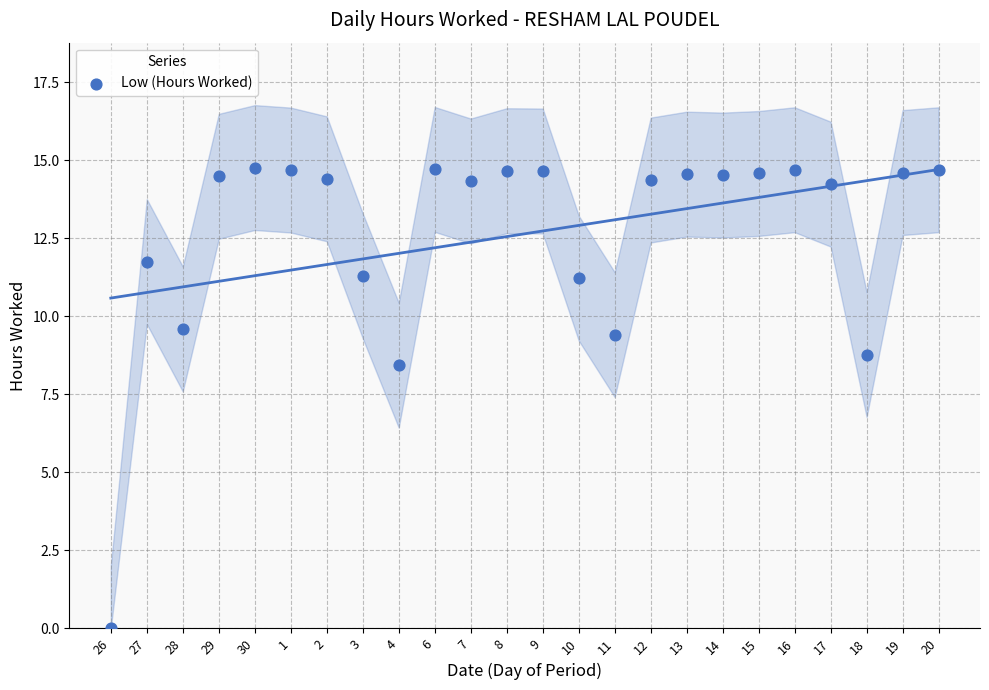

What Y value in the scatter plot is closest to 7?

8.4